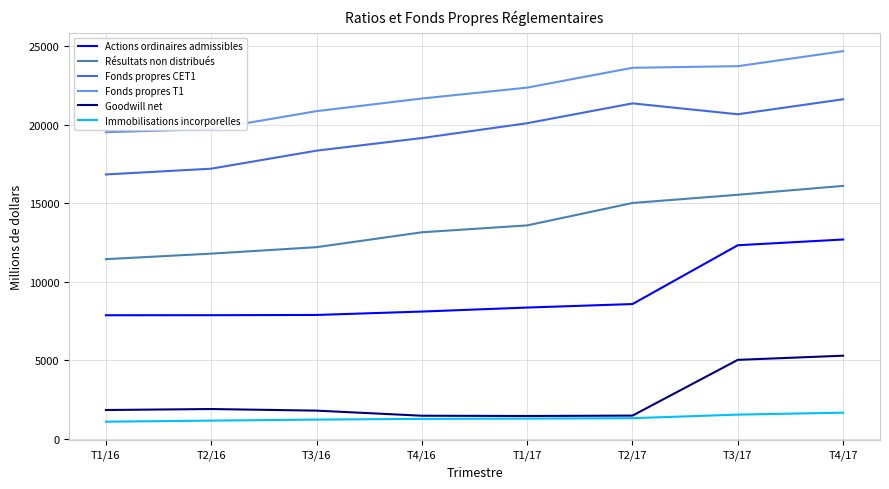

How many distinct data groups are displayed?

6